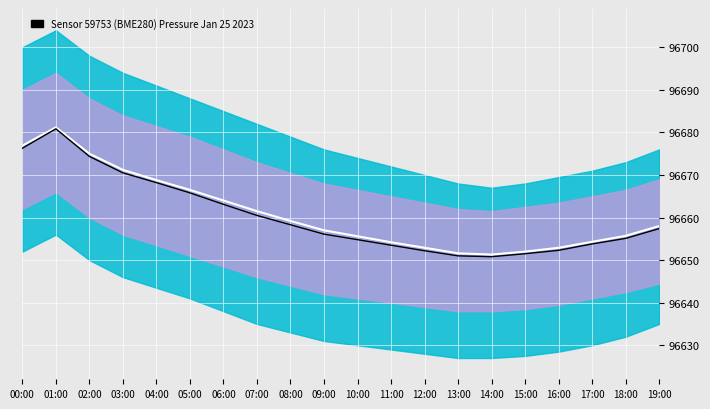

What is the difference between the Pressure values at 19:00 and 17:00?

3.6